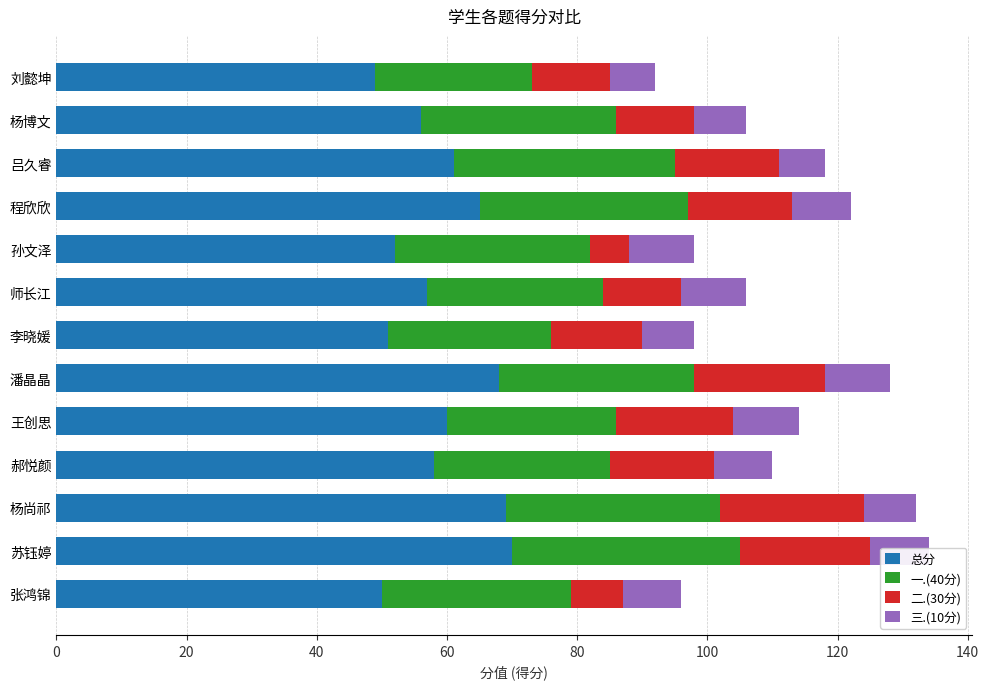

The 总分 series shows 69 at 杨尚祁. True or false?

True